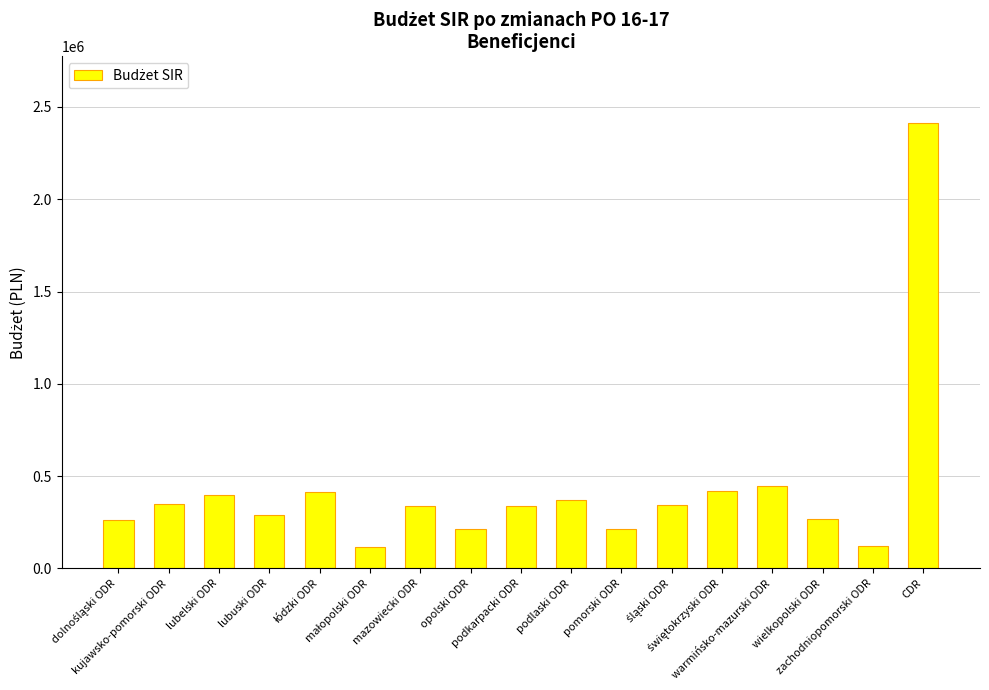

What is the smallest value displayed?

117860.2